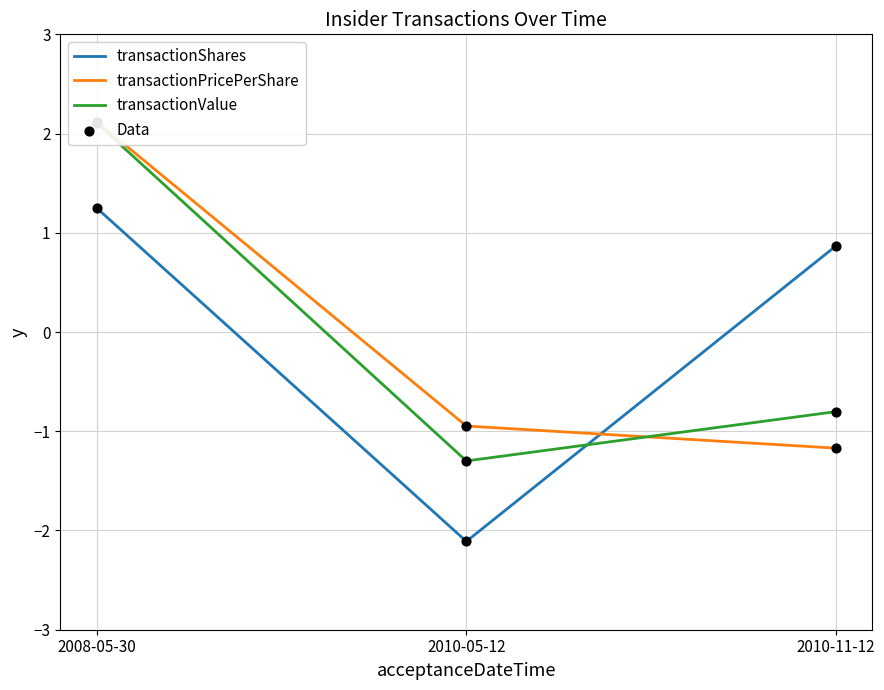

Is the value of transactionPricePerShare points at 2008-05-30 greater than the value of transactionShares at 2010-11-12?

Yes